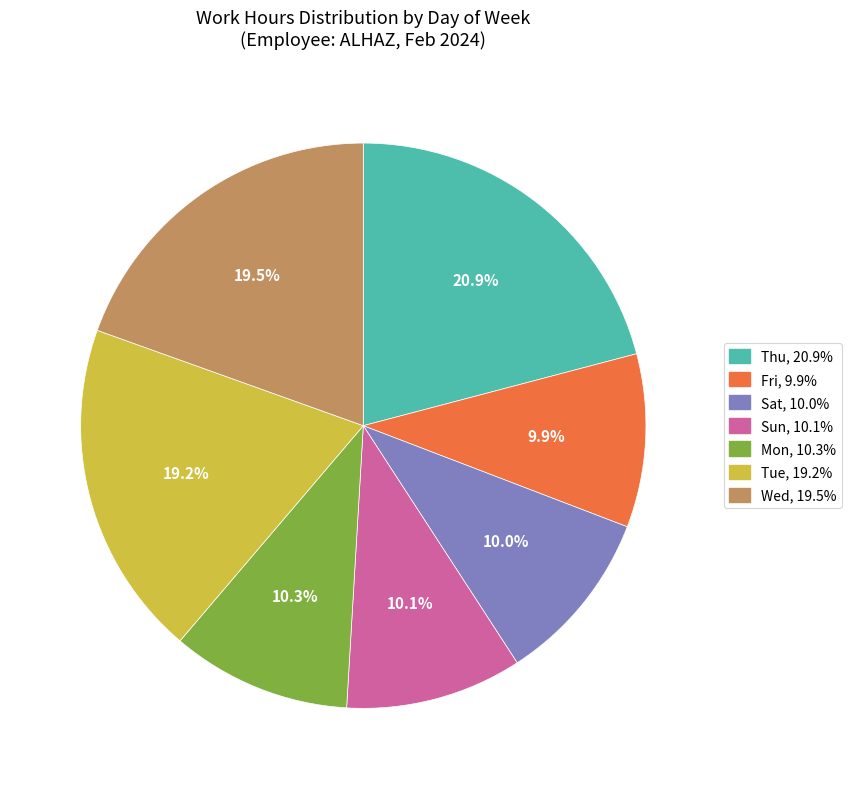

What percentage is the Sun slice, to the nearest percent?

10%